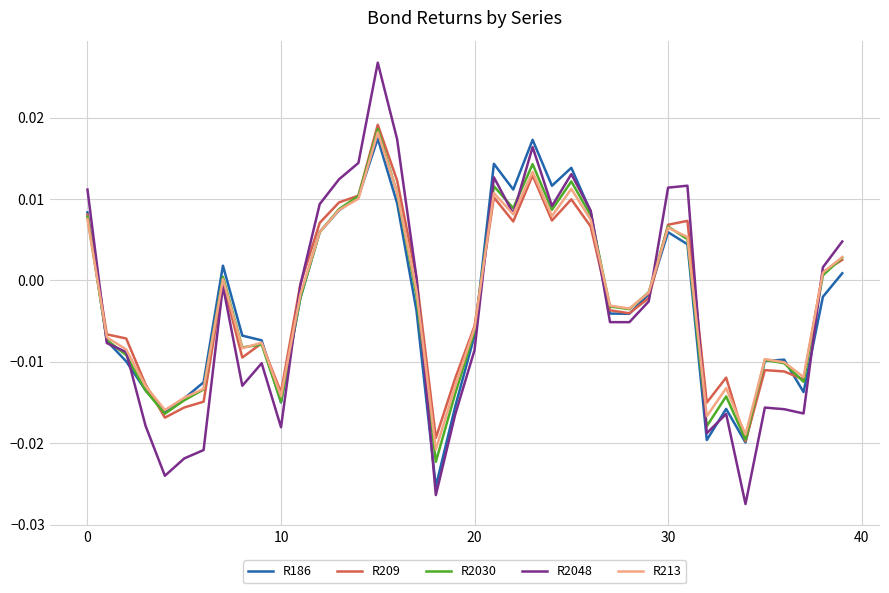

True or false: R209 has more than 2 points higher than both neighbors.

True